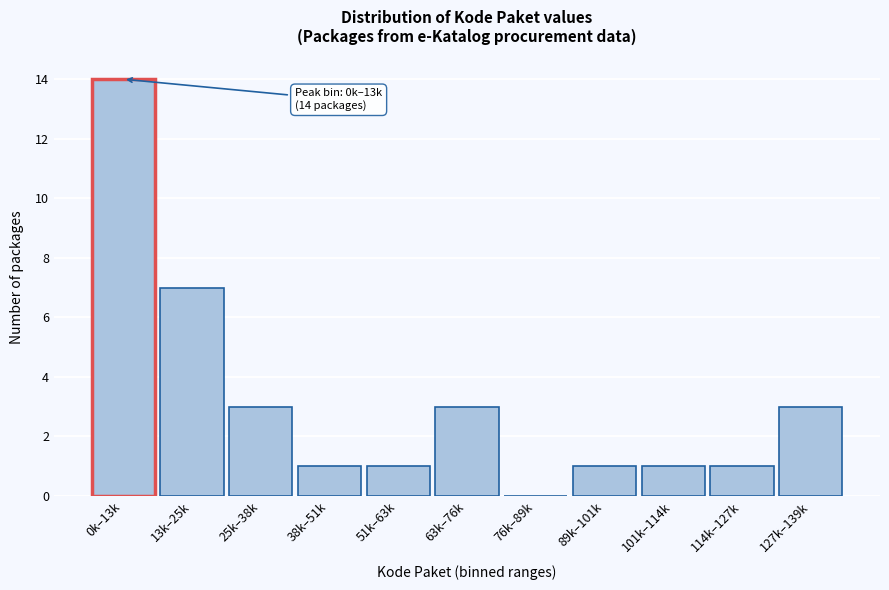

Reading left to right, transcribe all the data shown in this chart.

0k–13k=14	13k–25k=7	25k–38k=3	38k–51k=1	51k–63k=1	63k–76k=3	76k–89k=0	89k–101k=1	101k–114k=1	114k–127k=1	127k–139k=3